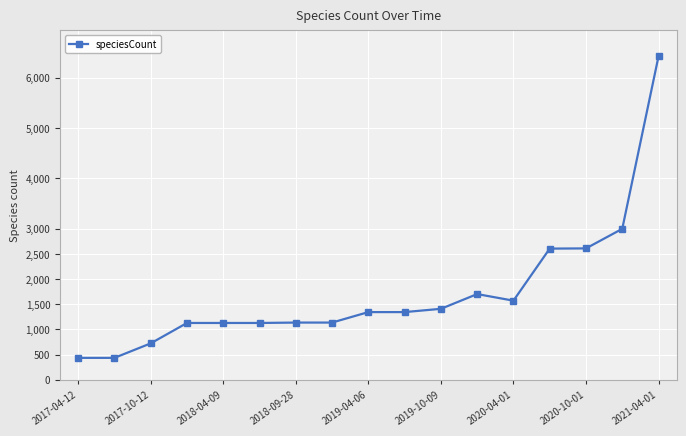

How many lines are shown in the chart?

1